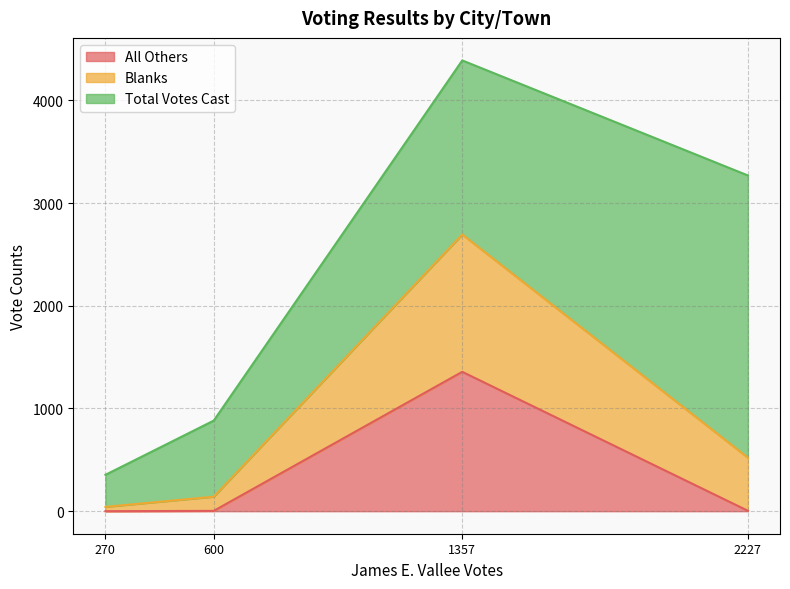

True or false: All Others and Total Votes Cast intersect in this chart.

False